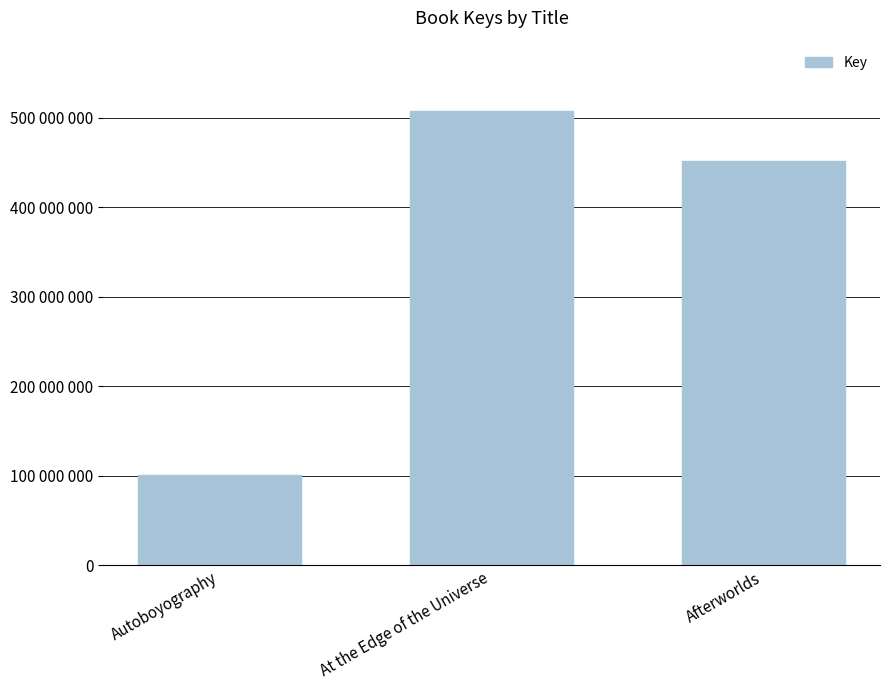

Are the bars horizontal?

No